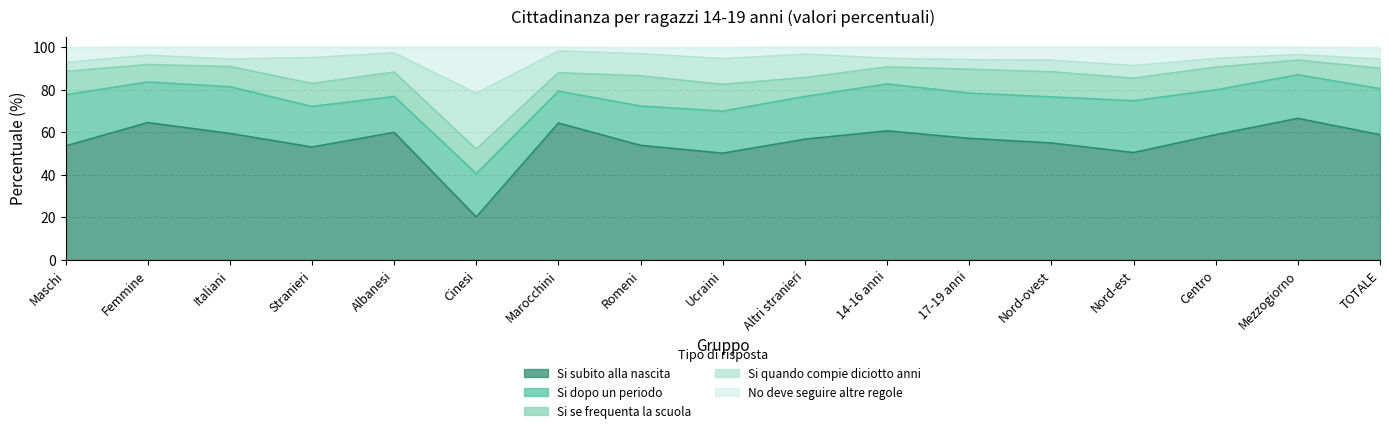

Reading right to left, what are all the values shown in this chart?

Si subito alla nascita: TOTALE=58.9	Mezzogiorno=66.6	Centro=58.9	Nord-est=50.5	Nord-ovest=55.0	17-19 anni=57.2	14-16 anni=60.7	Altri stranieri=56.8	Ucraini=50.2	Romeni=53.9	Marocchini=64.4	Cinesi=20.2	Albanesi=60.0	Stranieri=53.1	Italiani=59.5	Femmine=64.6	Maschi=53.6
Si dopo un periodo: TOTALE=21.7	Mezzogiorno=20.5	Centro=21.1	Nord-est=24.4	Nord-ovest=21.7	17-19 anni=21.3	14-16 anni=22.1	Altri stranieri=20.1	Ucraini=19.8	Romeni=18.5	Marocchini=15.0	Cinesi=20.4	Albanesi=16.9	Stranieri=19.1	Italiani=22.0	Femmine=19.1	Maschi=24.1
Si se frequenta la scuola: TOTALE=9.6	Mezzogiorno=6.9	Centro=10.7	Nord-est=10.6	Nord-ovest=11.8	17-19 anni=11.2	14-16 anni=8.0	Altri stranieri=8.9	Ucraini=12.6	Romeni=14.2	Marocchini=8.7	Cinesi=11.5	Albanesi=11.5	Stranieri=10.8	Italiani=9.5	Femmine=8.2	Maschi=11.0
Si quando compie diciotto anni: TOTALE=4.3	Mezzogiorno=2.6	Centro=4.1	Nord-est=5.9	Nord-ovest=5.5	17-19 anni=4.5	14-16 anni=4.1	Altri stranieri=11.0	Ucraini=12.1	Romeni=10.4	Marocchini=10.2	Cinesi=26.3	Albanesi=9.0	Stranieri=12.2	Italiani=3.5	Femmine=4.4	Maschi=4.2
No deve seguire altre regole: TOTALE=5.4	Mezzogiorno=3.4	Centro=5.3	Nord-est=8.6	Nord-ovest=6.1	17-19 anni=5.8	14-16 anni=5.1	Altri stranieri=3.3	Ucraini=5.2	Romeni=2.9	Marocchini=1.7	Cinesi=21.6	Albanesi=2.6	Stranieri=4.9	Italiani=5.5	Femmine=3.8	Maschi=7.0